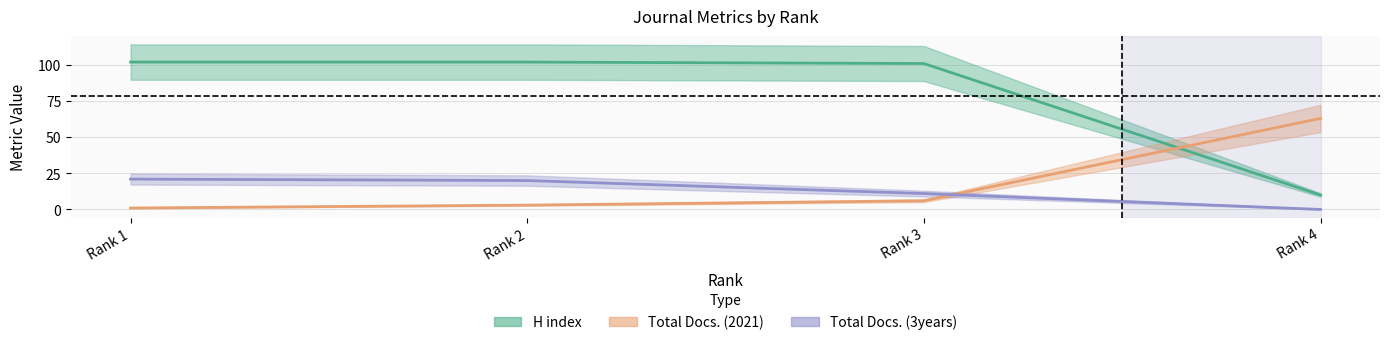

How many times do Total Docs. (2021) and Total Docs. (3years) cross each other?

1